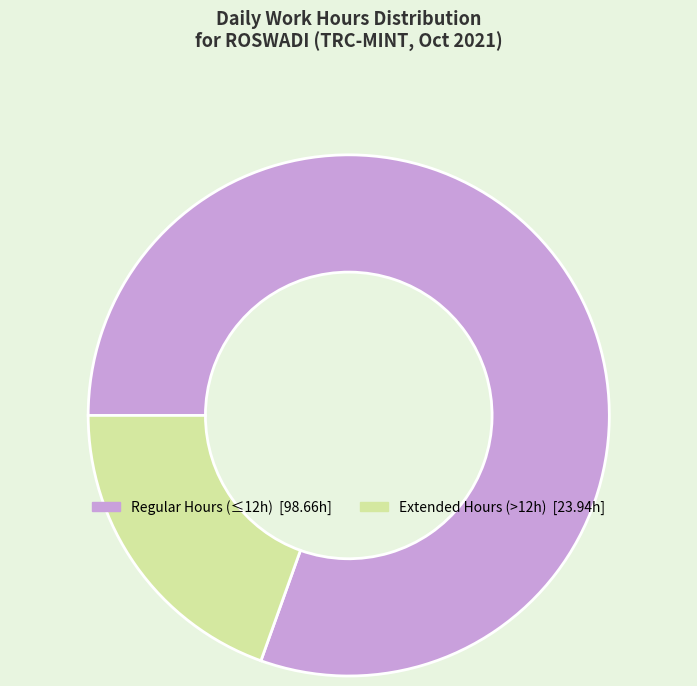

Does any single category account for the majority?

Yes